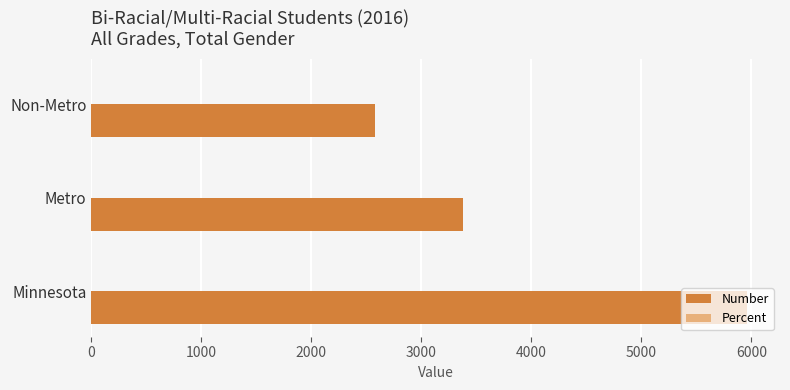

Which series changed the most between Minnesota and Non-Metro?

Number